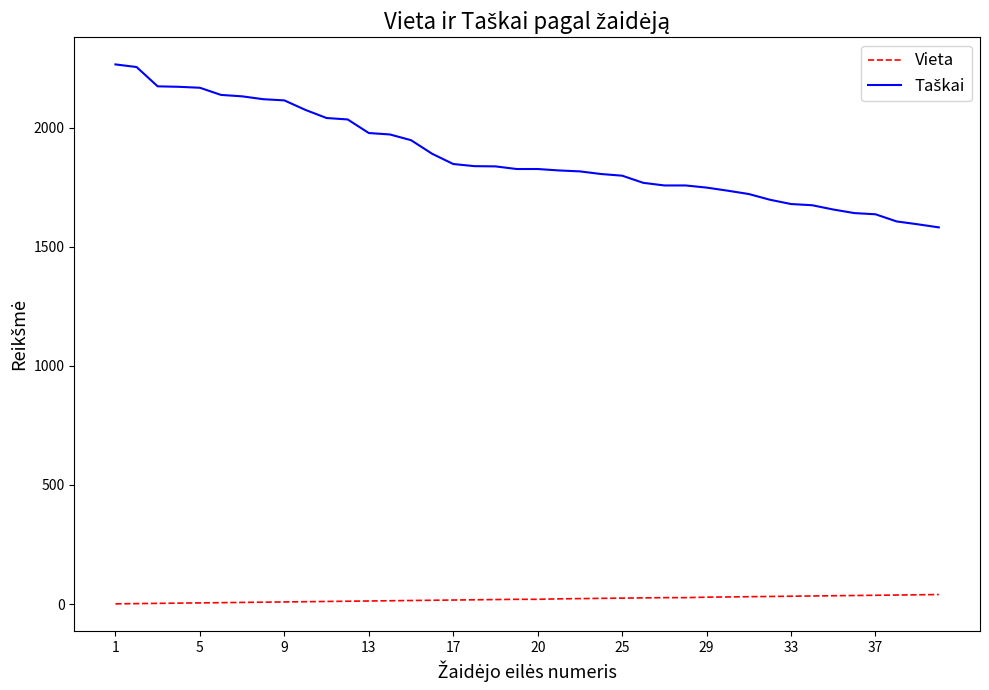

What is the greatest value displayed?

2265